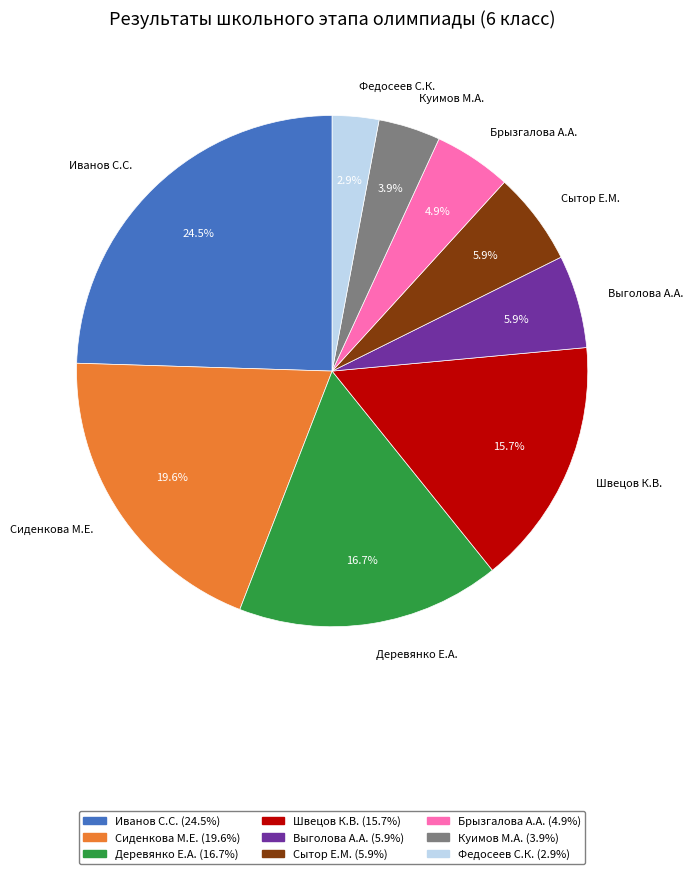

How many slices are in this pie chart?

9